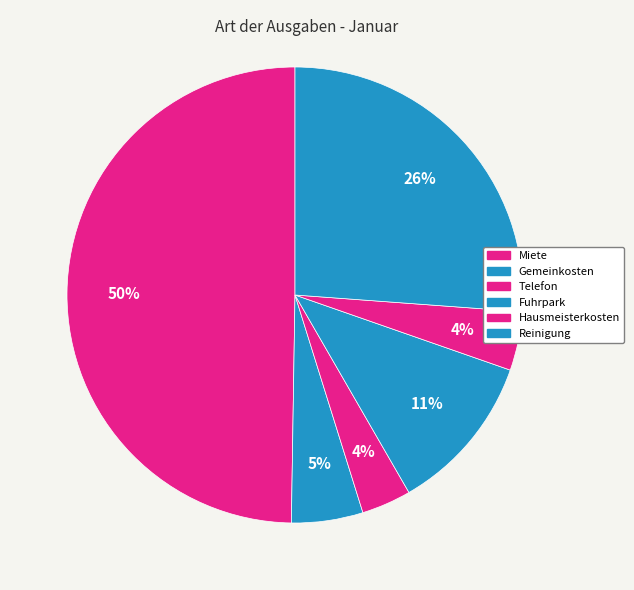

To the nearest percent, what percentage of the pie is Hausmeisterkosten?

4%